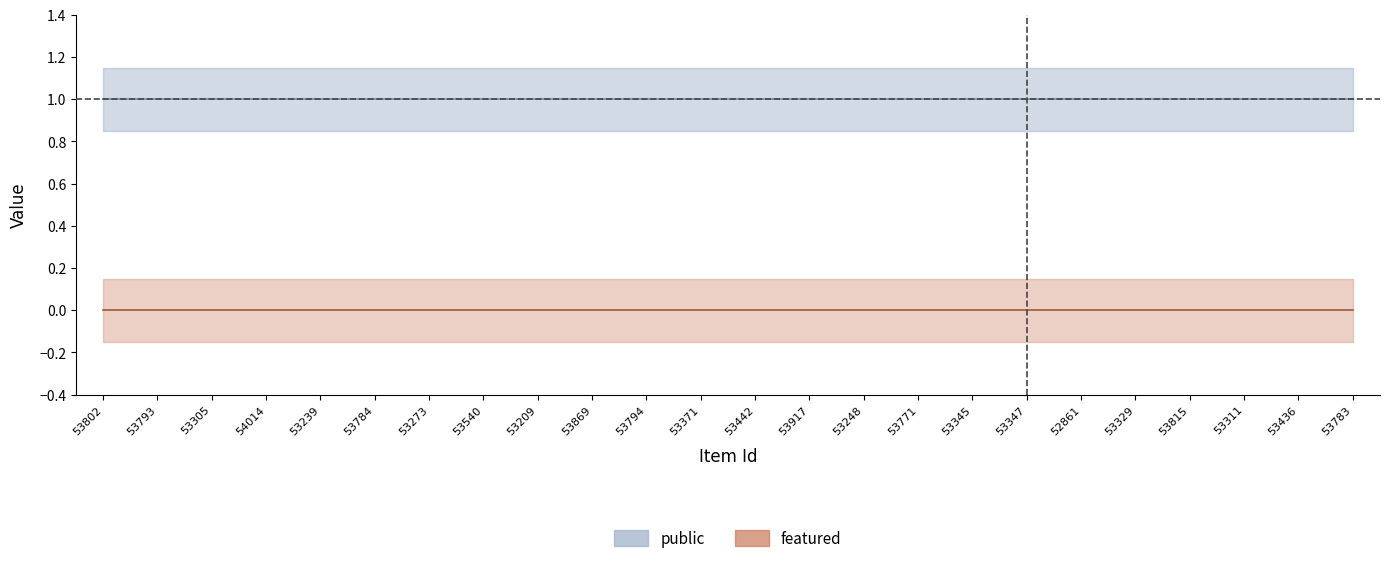

What position from the left is 53329?

20